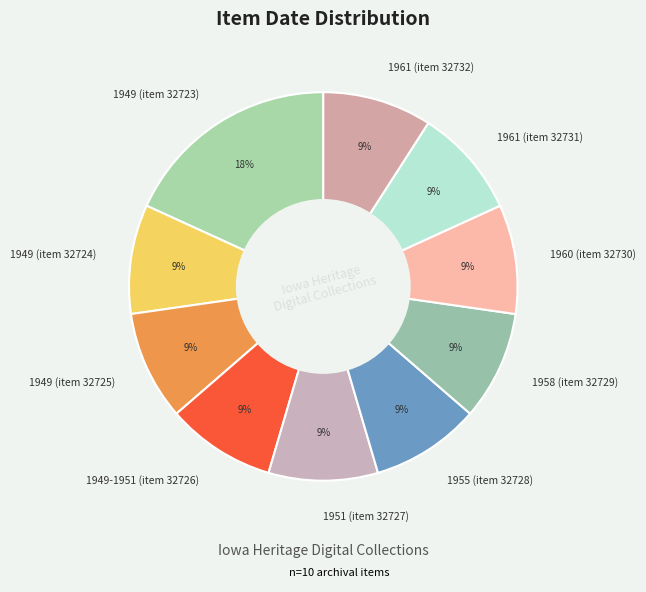

Is the sum of 1951 (item 32727) and 1949 (item 32725) greater than half?

No